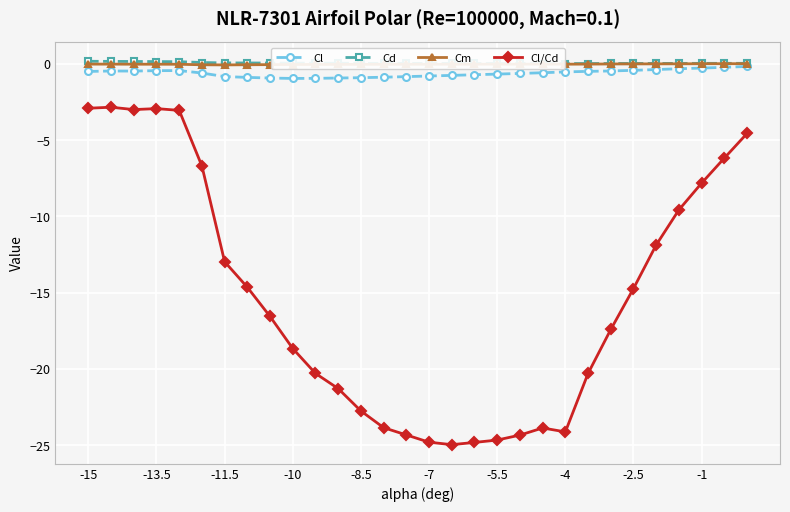

What are all the series names shown in the legend?

Cl, Cd, Cm, Cl/Cd